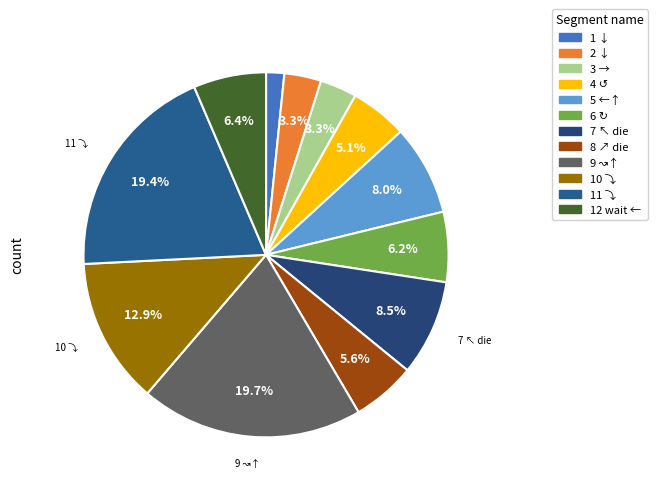

Count the number of slices in the pie.

12